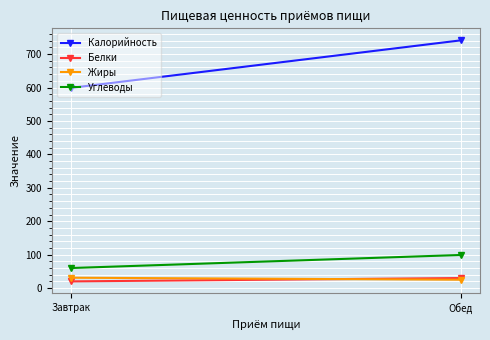

True or false: Белки has a value of 13 at Завтрак.

False